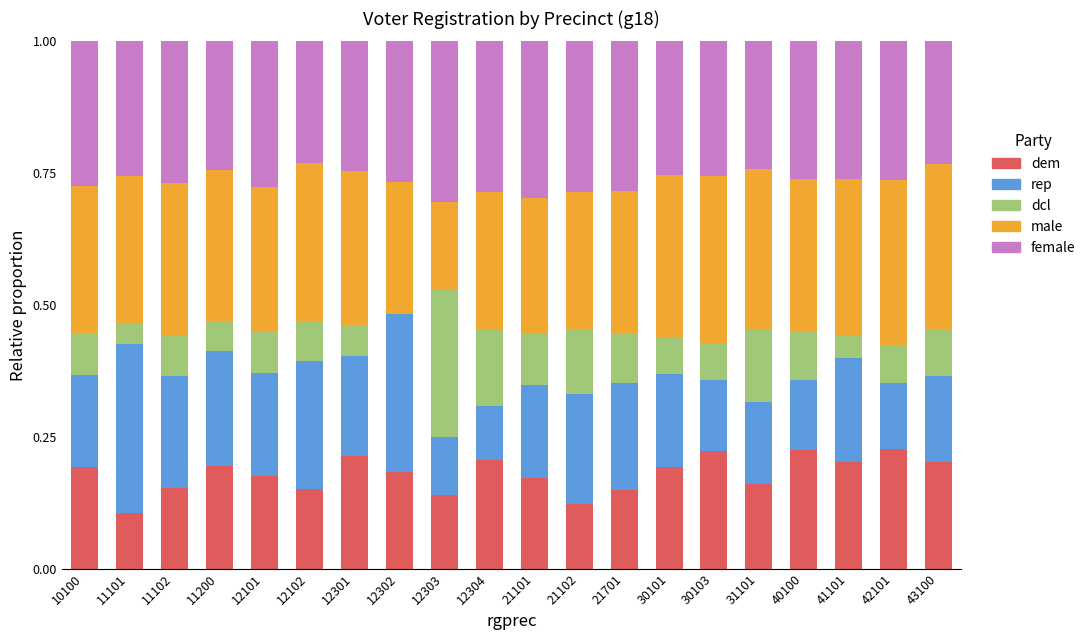

What is the sum of the dem values at 12304 and 30101?

0.4